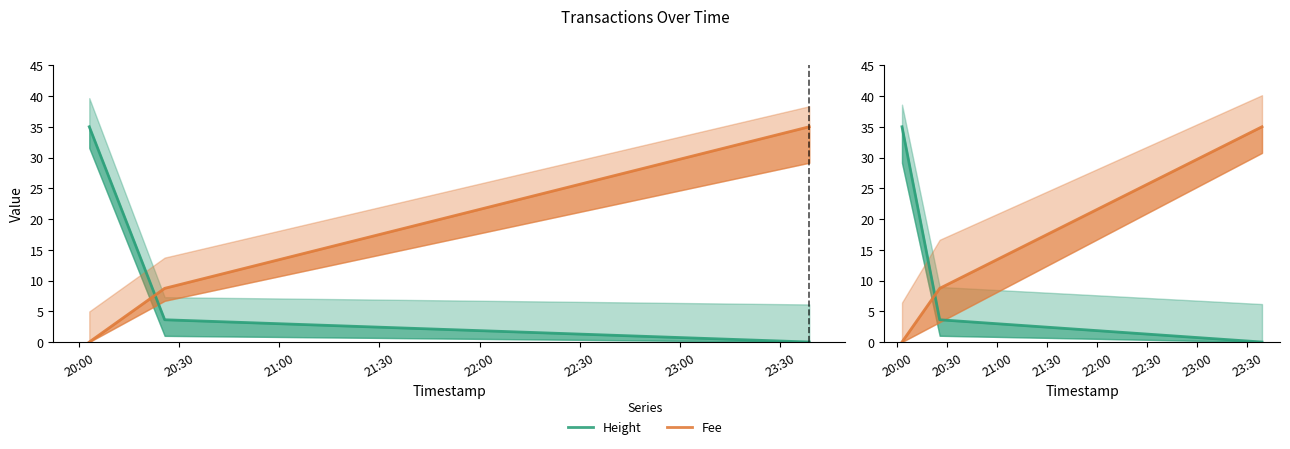

At which category is the sum across all series the highest?

20:00